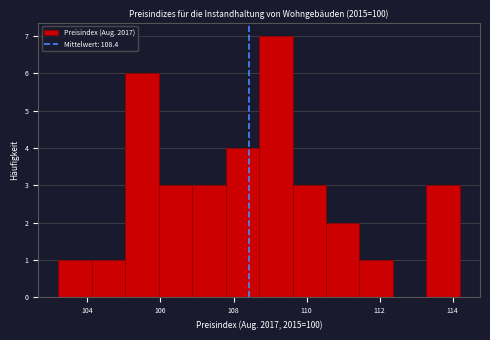

Over which range of the x-axis is the bar tallest?

108.8 to 109.6